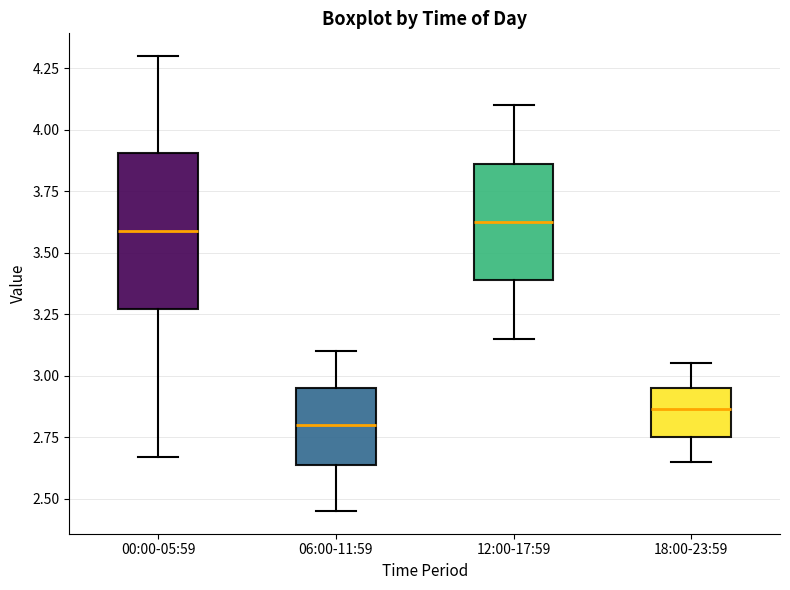

Reading left to right, transcribe this box plot: for each box, give where its median line is, the range the box spans, and where its two whiskers end, as read against the y-axis. The values are not printed on the chart, so give them approximately, as read against the axis.

00:00-05:59: median 3.60, box 3.25 to 3.90, whiskers 2.65 to 4.30
06:00-11:59: median 2.80, box 2.65 to 2.95, whiskers 2.45 to 3.10
12:00-17:59: median 3.65, box 3.40 to 3.85, whiskers 3.15 to 4.10
18:00-23:59: median 2.85, box 2.75 to 2.95, whiskers 2.65 to 3.05